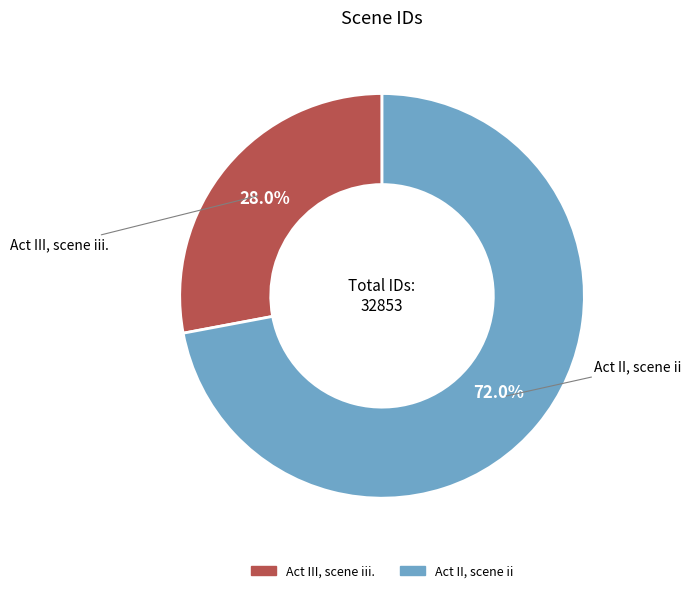

The Act II, scene ii slice represents 79% of the pie. True or false?

False